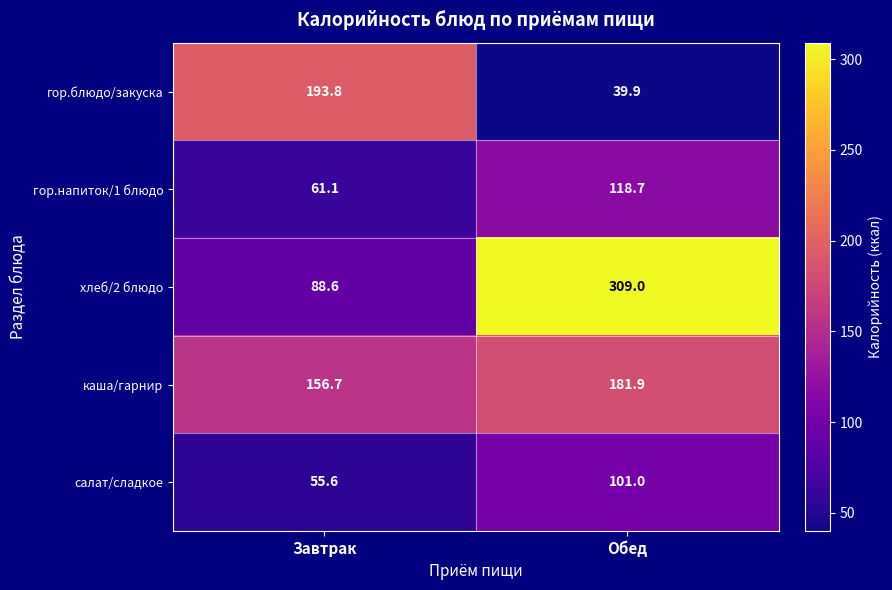

Reading left to right, transcribe all the data shown in this chart.

гор.блюдо/закуска: 193.8	39.9
гор.напиток/1 блюдо: 61.1	118.7
хлеб/2 блюдо: 88.6	309.0
каша/гарнир: 156.7	181.9
салат/сладкое: 55.6	101.0